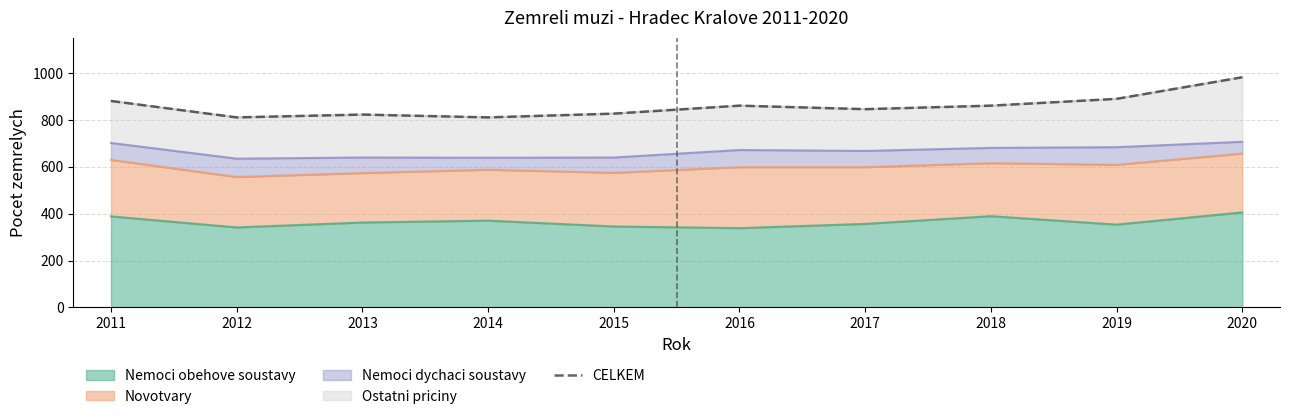

What is the value of the 7th point from the left?

845